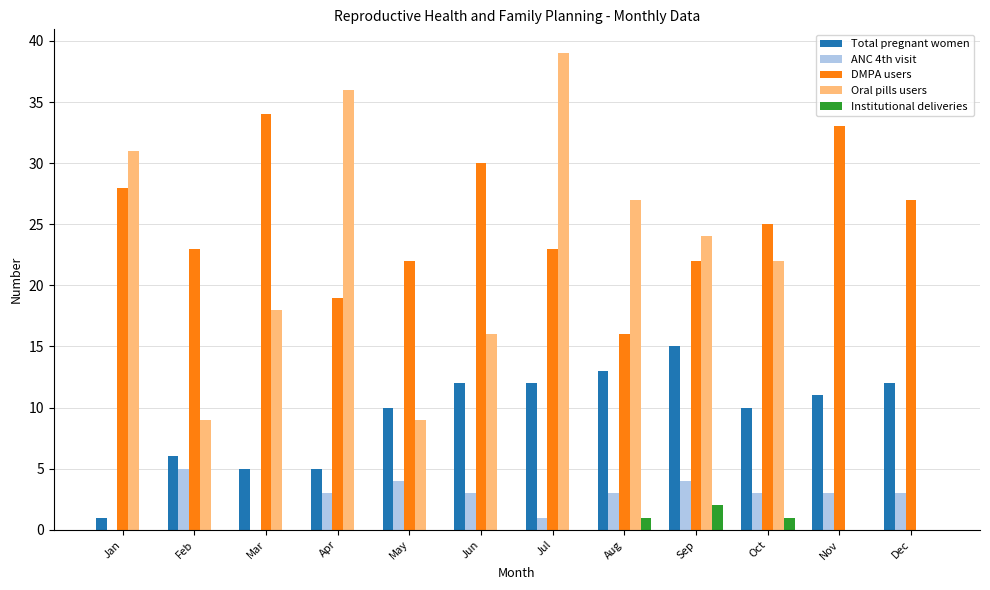

Is the value of Total pregnant women at Jul greater than the value of DMPA users at Jul?

No